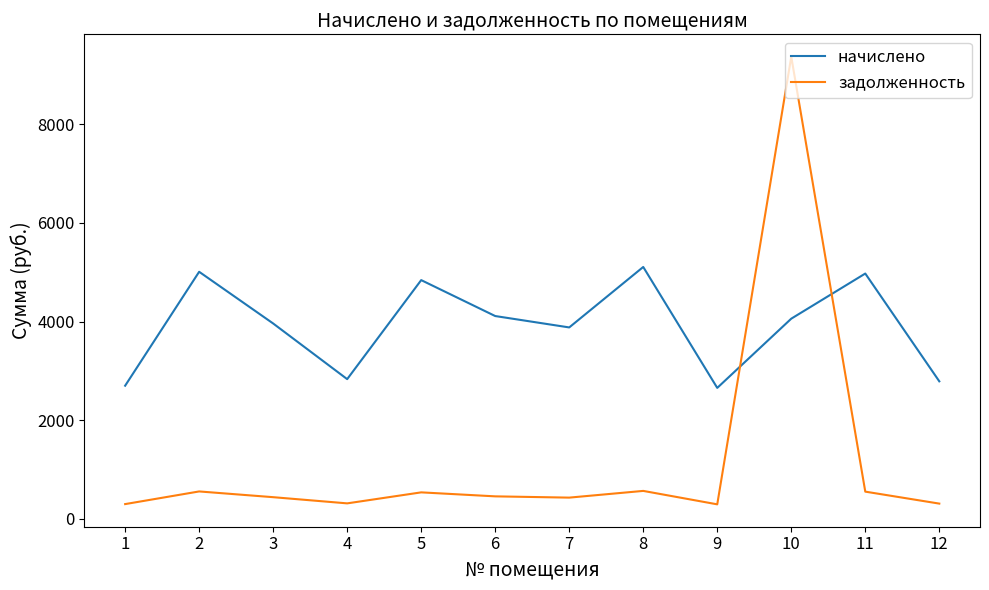

Where is начислено nearest to the value 3881?

7